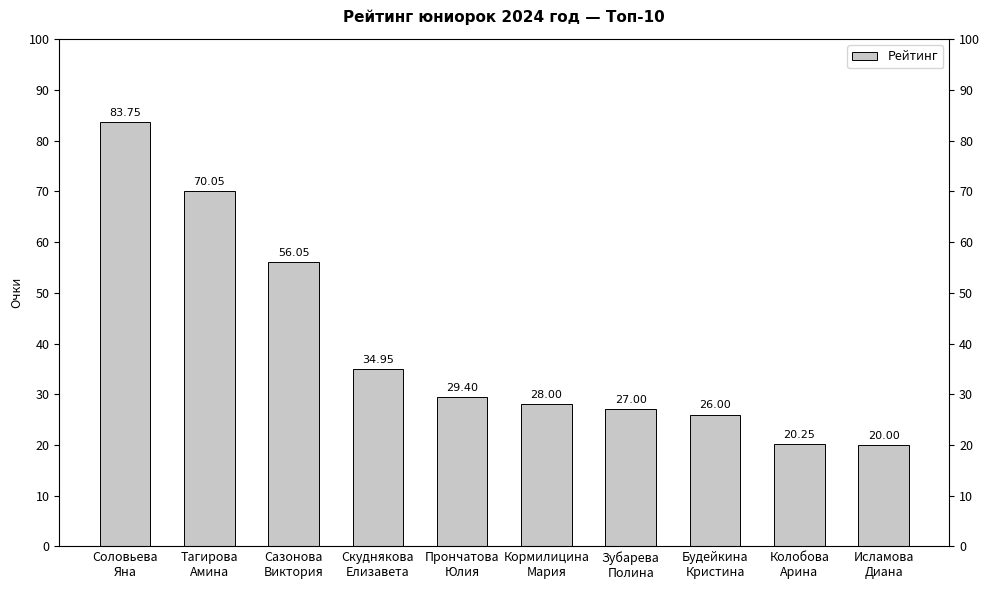

What is the difference between the values at Тагирова
Амина and Сазонова
Виктория?

14.0